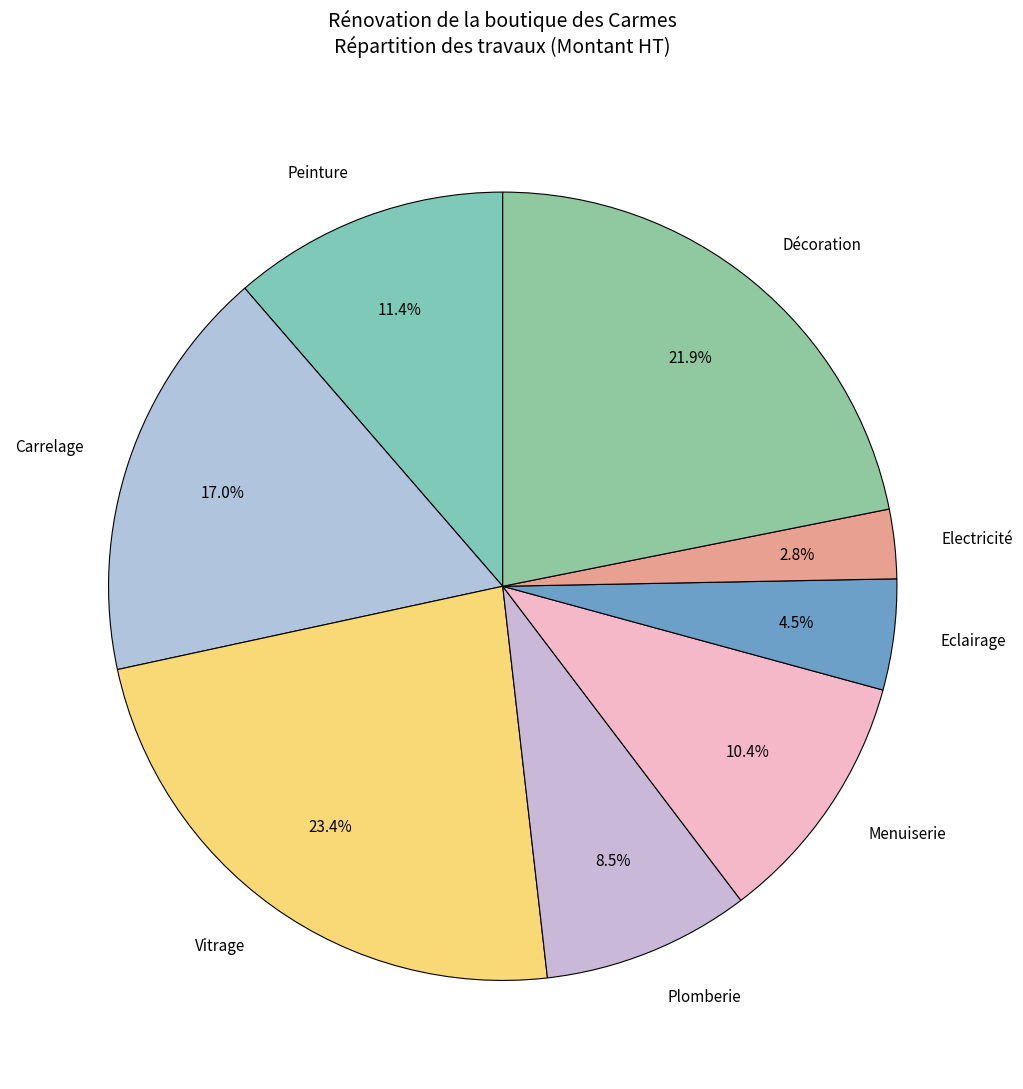

What percentage do Carrelage and Peinture together represent?

28.4%